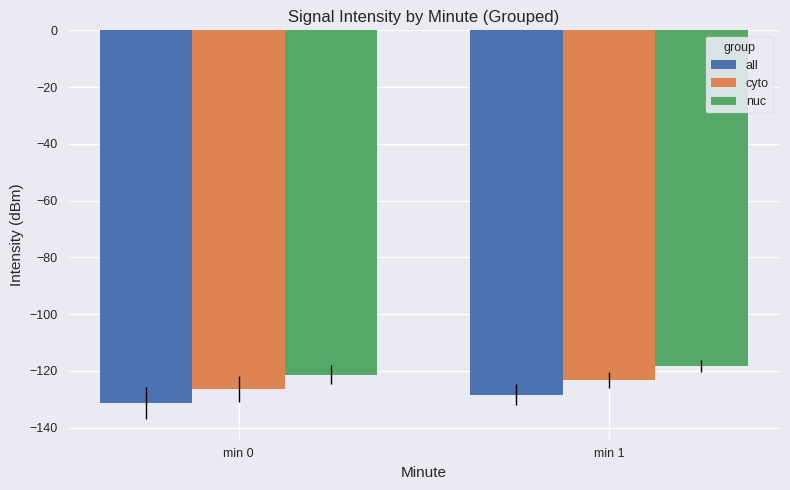

What is the value of the all bar at the 2nd from the left?

-128.4